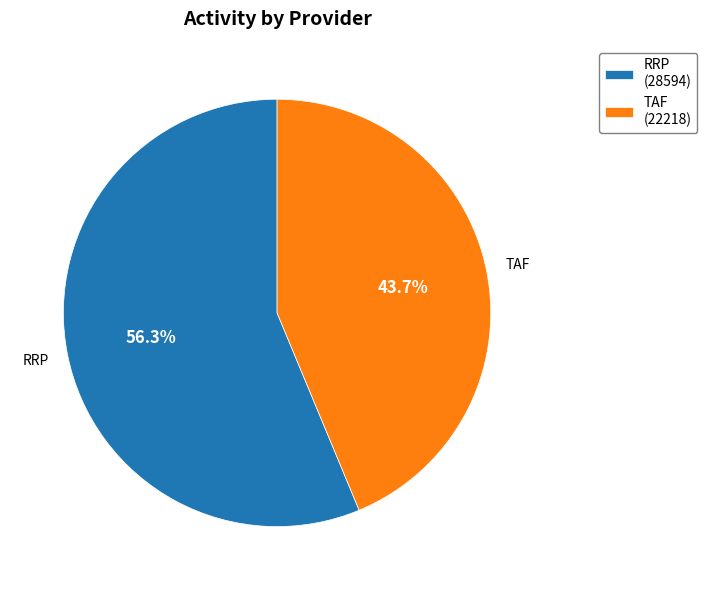

What percentage do RRP and TAF together represent?

100.0%